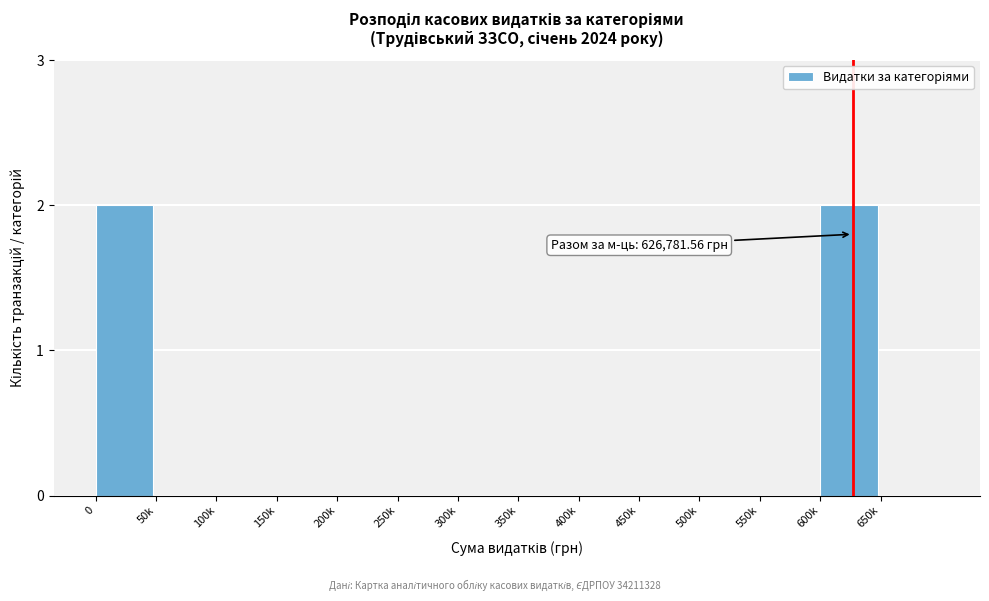

Reading left to right, list all the values displayed in this chart.

0=2	50k=0	100k=0	150k=0	200k=0	250k=0	300k=0	350k=0	400k=0	450k=0	500k=0	550k=0	600k=2	650k=0